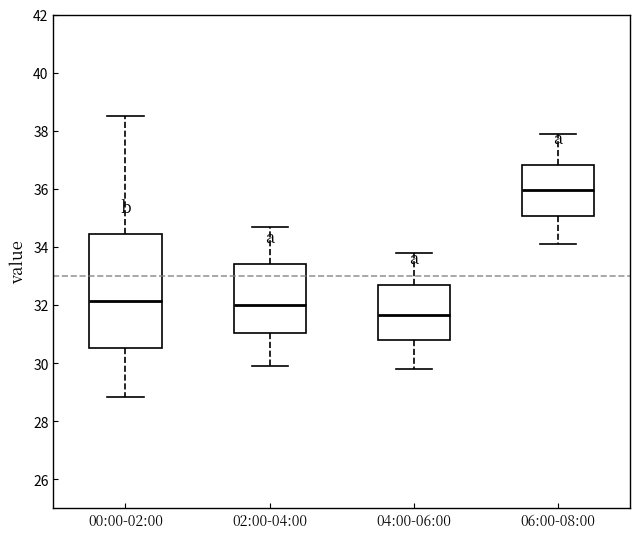

Reading left to right, transcribe this box plot: for each box, give where its median line is, the range the box spans, and where its two whiskers end, as read against the y-axis. The values are not printed on the chart, so give them approximately, as read against the axis.

00:00-02:00: median 32.2, box 30.6 to 34.4, whiskers 28.8 to 38.6
02:00-04:00: median 32.0, box 31.0 to 33.4, whiskers 30.0 to 34.8
04:00-06:00: median 31.6, box 30.8 to 32.8, whiskers 29.8 to 33.8
06:00-08:00: median 36.0, box 35.0 to 36.8, whiskers 34.2 to 38.0